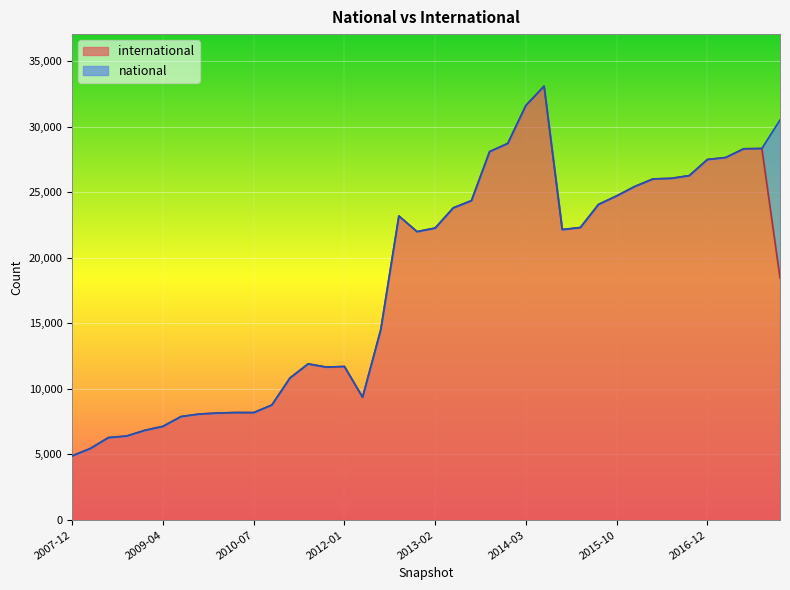

Where is the first local minimum?

2010-07